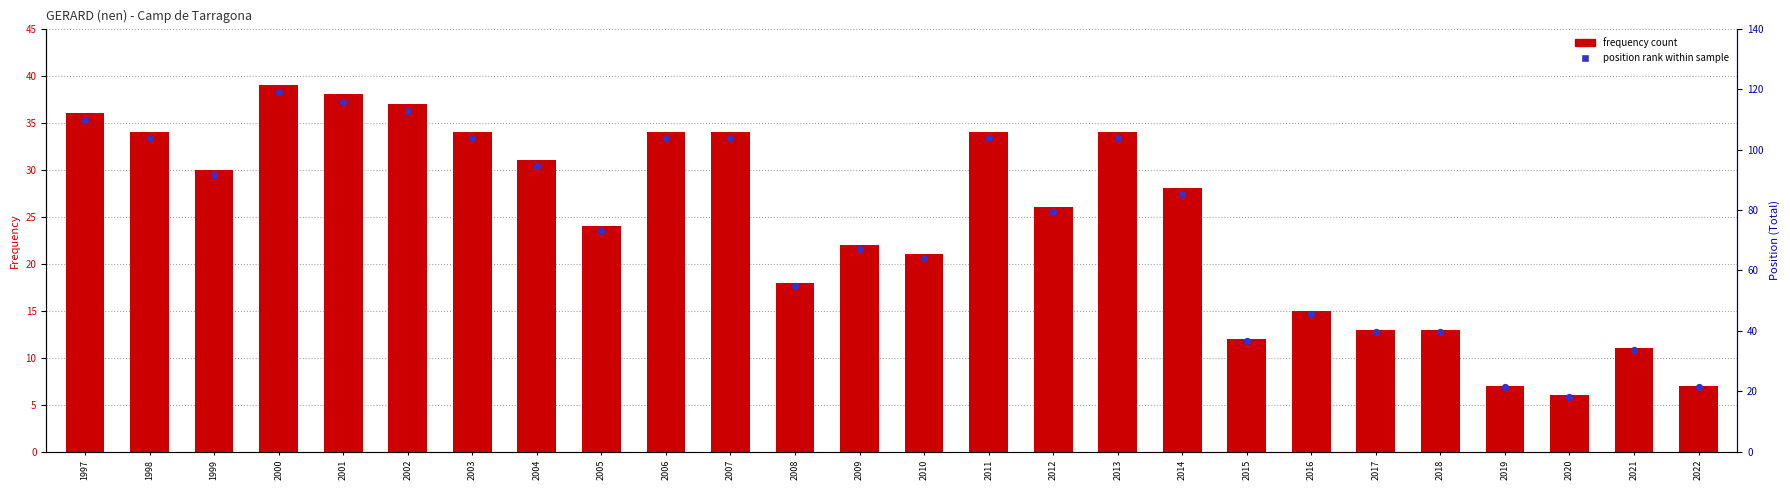

What are all the series names shown in the legend?

frequency count, position rank within sample